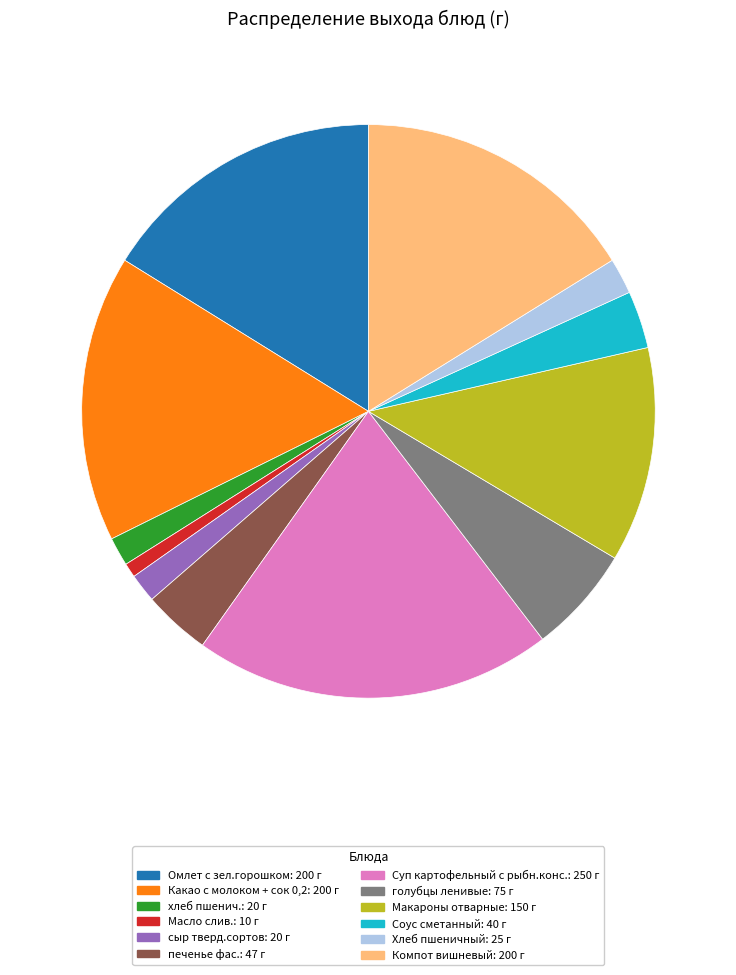

Is it true that сыр тверд.сортов is 2% of the pie?

True